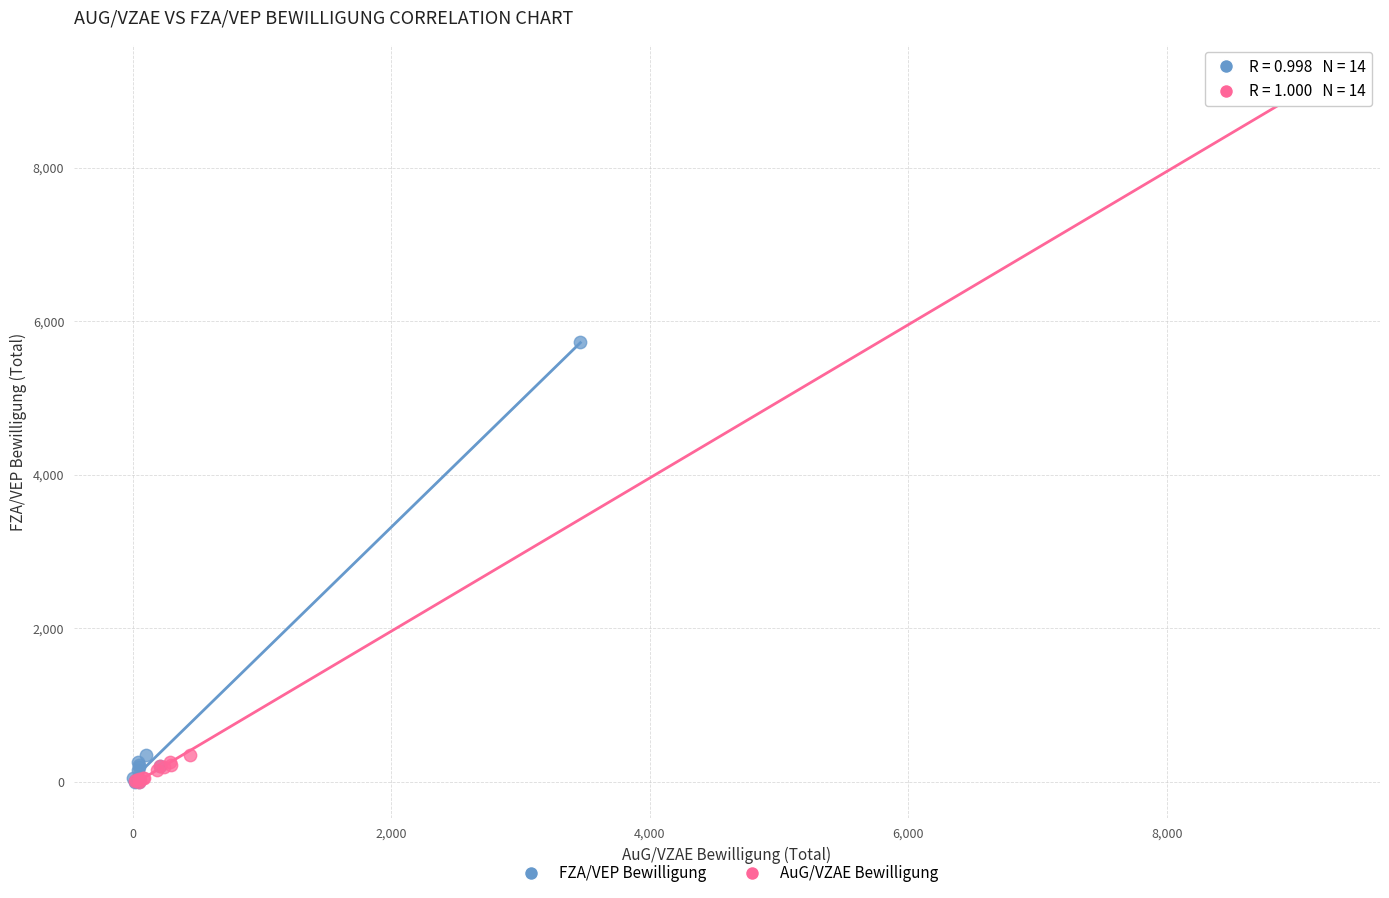

What are all the series names shown in the legend?

FZA/VEP Bewilligung, AuG/VZAE Bewilligung